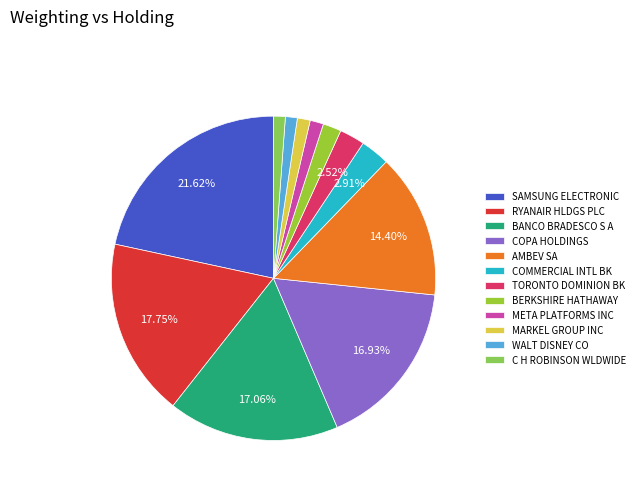

How many slices are in this pie chart?

12